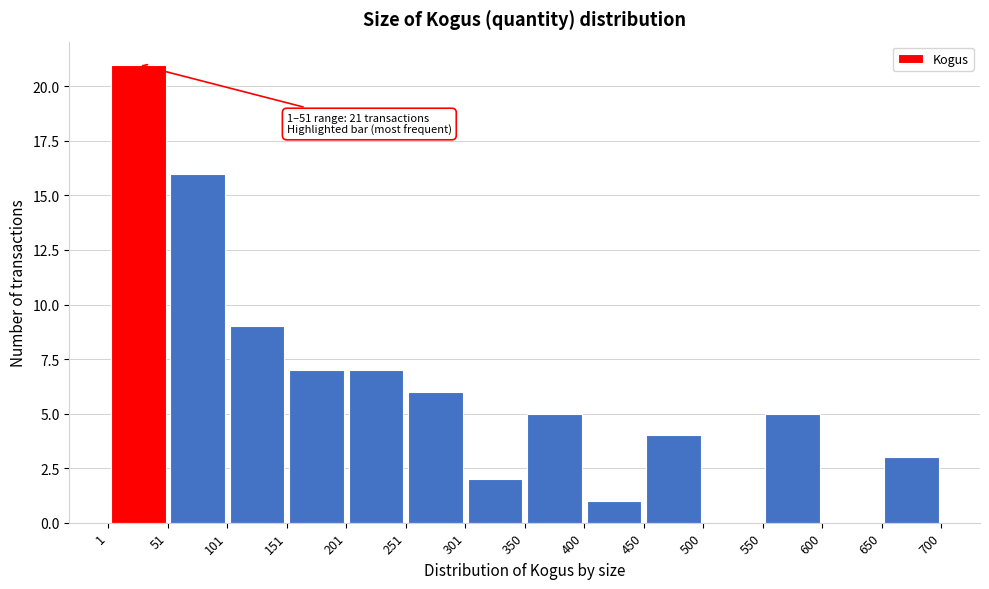

Over which range of the x-axis is the bar tallest?

1 to 51